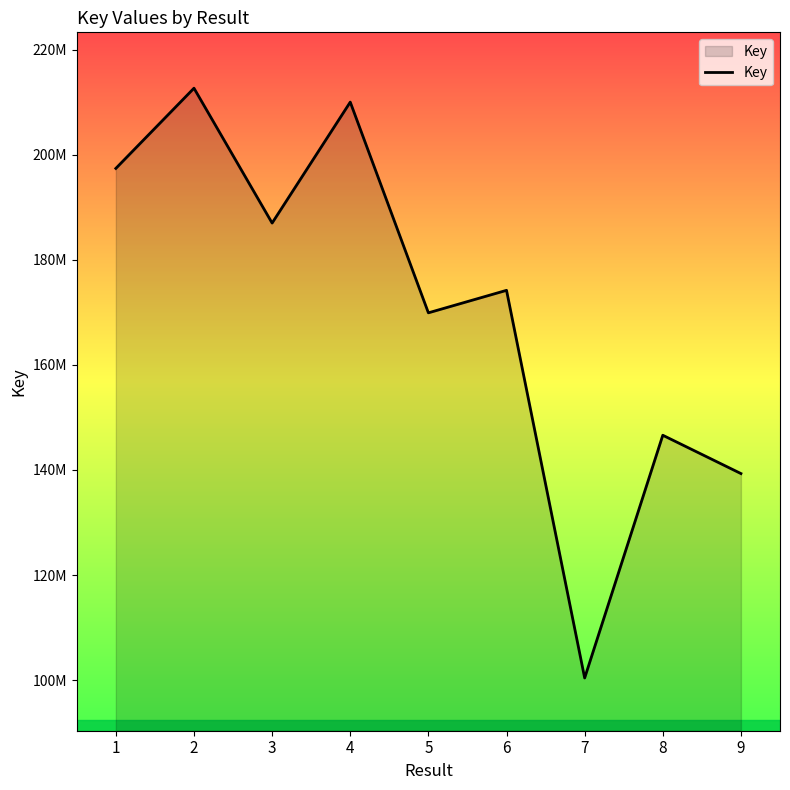

List the labels in order of value, largest first.

2, 4, 1, 3, 6, 5, 8, 9, 7